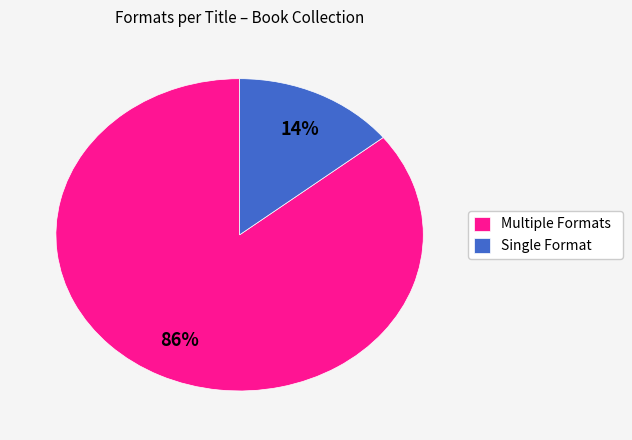

Is it true that Single Format is 26% of the pie?

False